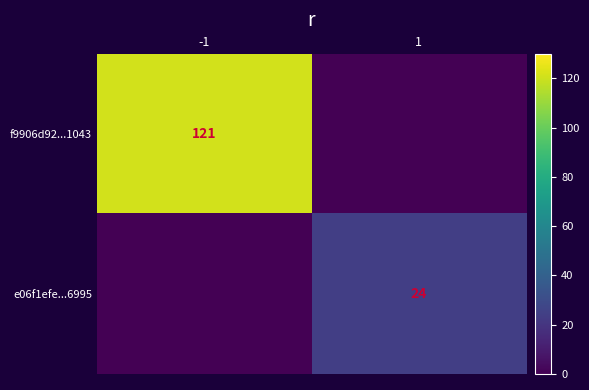

The value of f9906d92...1043 at -1 is 27. True or false?

False